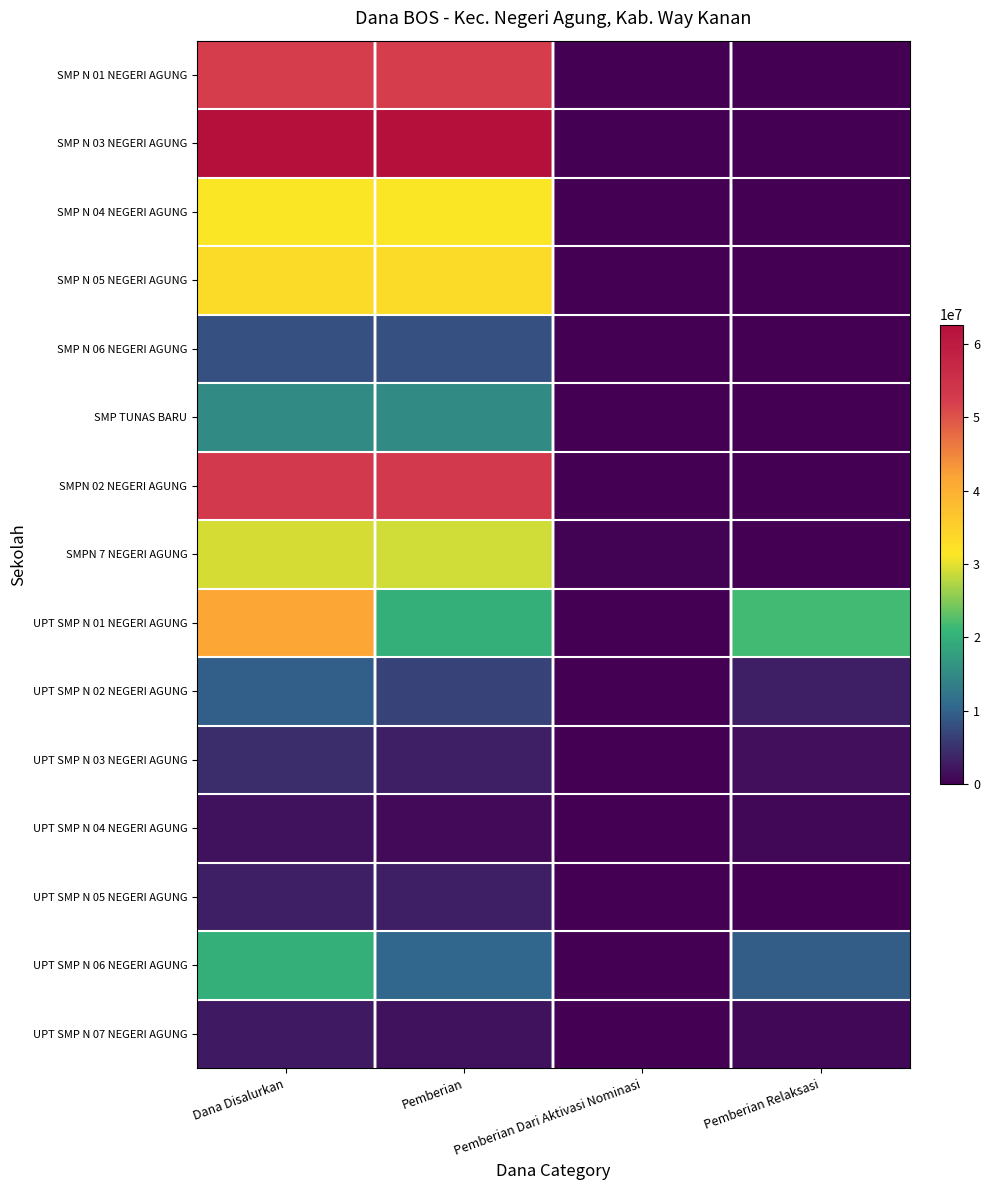

Reading left to right, list all the values displayed in this chart.

SMP N 01 NEGERI AGUNG: Dana Disalurkan=52125000	Pemberian=52125000	Pemberian Dari Aktivasi Nominasi=0	Pemberian Relaksasi=0
SMP N 03 NEGERI AGUNG: Dana Disalurkan=62625000	Pemberian=62625000	Pemberian Dari Aktivasi Nominasi=0	Pemberian Relaksasi=0
SMP N 04 NEGERI AGUNG: Dana Disalurkan=31125000	Pemberian=31125000	Pemberian Dari Aktivasi Nominasi=0	Pemberian Relaksasi=0
SMP N 05 NEGERI AGUNG: Dana Disalurkan=33375000	Pemberian=33375000	Pemberian Dari Aktivasi Nominasi=0	Pemberian Relaksasi=0
SMP N 06 NEGERI AGUNG: Dana Disalurkan=8250000	Pemberian=8250000	Pemberian Dari Aktivasi Nominasi=0	Pemberian Relaksasi=0
SMP TUNAS BARU: Dana Disalurkan=15000000	Pemberian=15000000	Pemberian Dari Aktivasi Nominasi=0	Pemberian Relaksasi=0
SMPN 02 NEGERI AGUNG: Dana Disalurkan=53250000	Pemberian=53250000	Pemberian Dari Aktivasi Nominasi=0	Pemberian Relaksasi=0
SMPN 7 NEGERI AGUNG: Dana Disalurkan=29250000	Pemberian=28875000	Pemberian Dari Aktivasi Nominasi=375000	Pemberian Relaksasi=0
UPT SMP N 01 NEGERI AGUNG: Dana Disalurkan=41625000	Pemberian=19875000	Pemberian Dari Aktivasi Nominasi=0	Pemberian Relaksasi=21750000
UPT SMP N 02 NEGERI AGUNG: Dana Disalurkan=9750000	Pemberian=6750000	Pemberian Dari Aktivasi Nominasi=0	Pemberian Relaksasi=3000000
UPT SMP N 03 NEGERI AGUNG: Dana Disalurkan=4500000	Pemberian=3000000	Pemberian Dari Aktivasi Nominasi=0	Pemberian Relaksasi=1500000
UPT SMP N 04 NEGERI AGUNG: Dana Disalurkan=1875000	Pemberian=1125000	Pemberian Dari Aktivasi Nominasi=0	Pemberian Relaksasi=750000
UPT SMP N 05 NEGERI AGUNG: Dana Disalurkan=3000000	Pemberian=3000000	Pemberian Dari Aktivasi Nominasi=0	Pemberian Relaksasi=0
UPT SMP N 06 NEGERI AGUNG: Dana Disalurkan=19875000	Pemberian=10500000	Pemberian Dari Aktivasi Nominasi=0	Pemberian Relaksasi=9375000
UPT SMP N 07 NEGERI AGUNG: Dana Disalurkan=2625000	Pemberian=1875000	Pemberian Dari Aktivasi Nominasi=0	Pemberian Relaksasi=750000